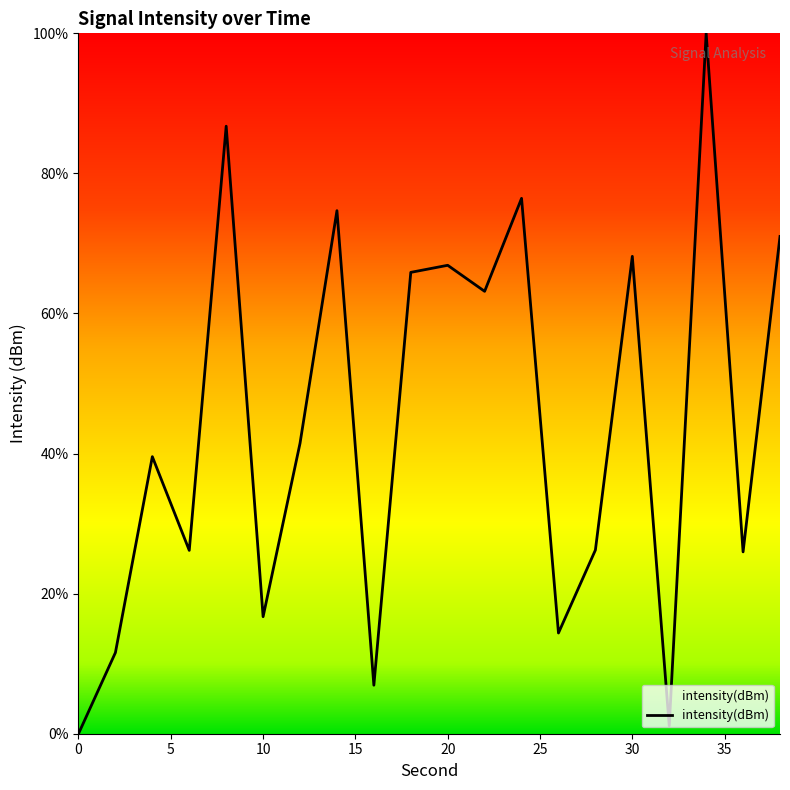

What is the difference between the maximum and minimum values?

100.0